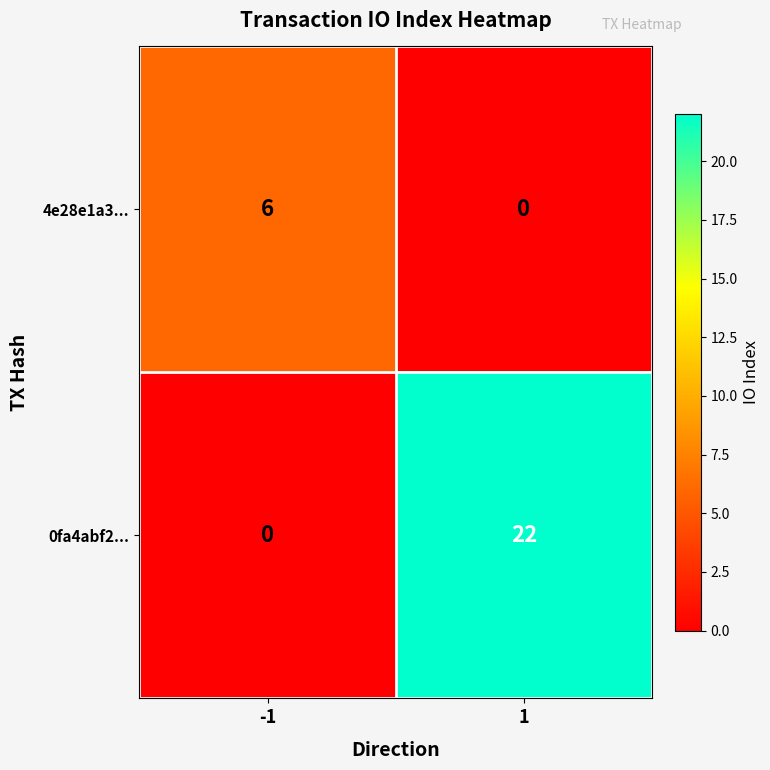

List the series in order of their peak value, lowest first.

4e28e1a3..., 0fa4abf2...